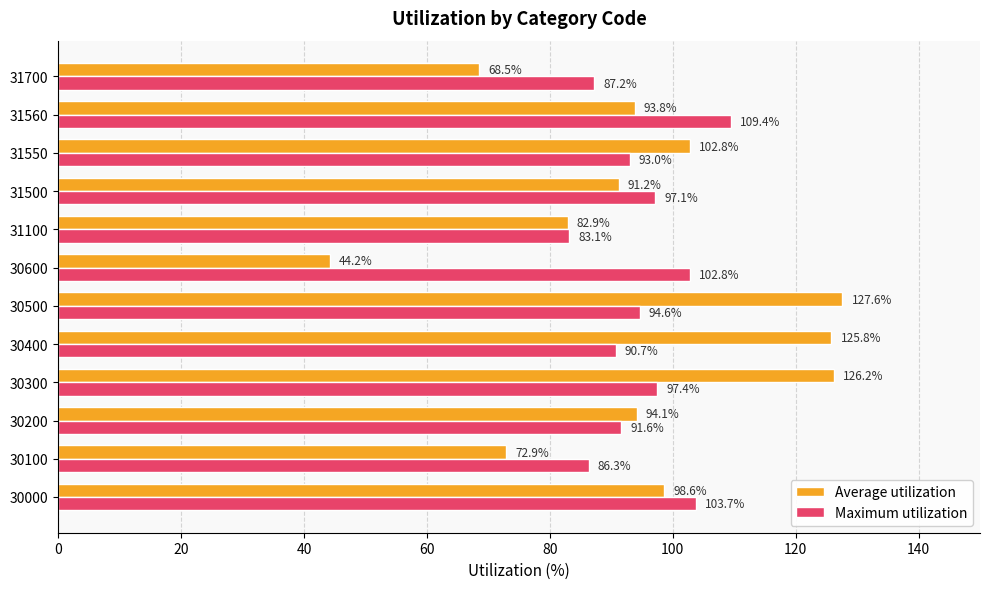

List the series in order of their peak value, lowest first.

Maximum utilization, Average utilization